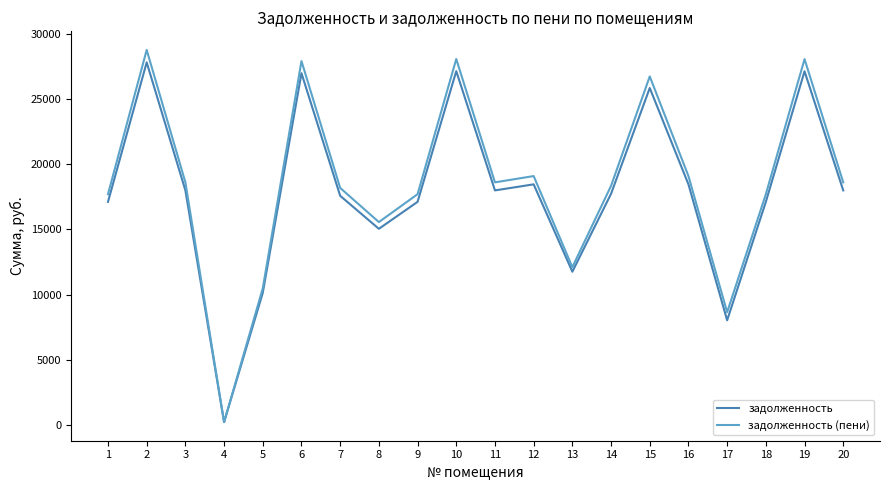

What is the spread (max minus min) of values at 19?

932.4